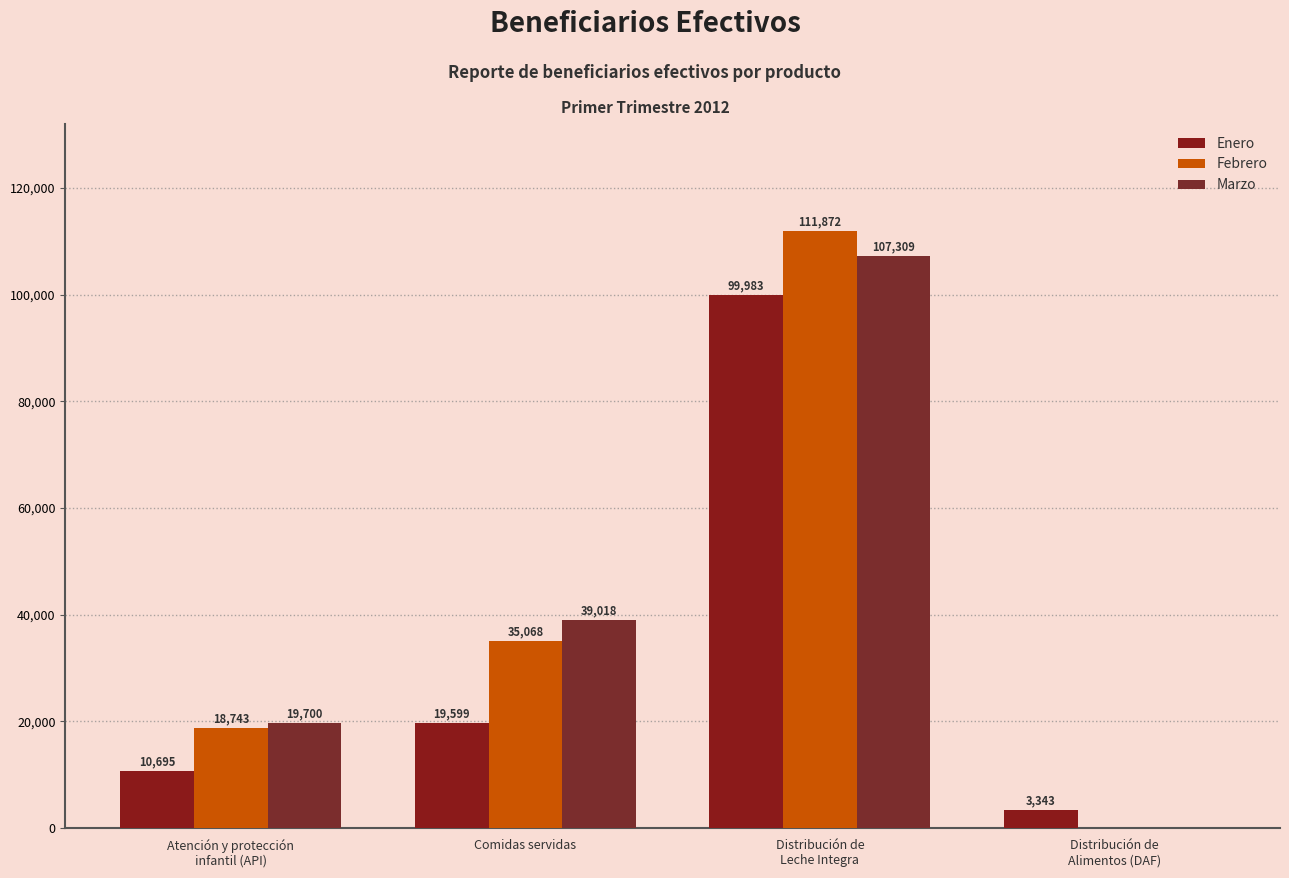

What are all the series names shown in the legend?

Enero, Febrero, Marzo